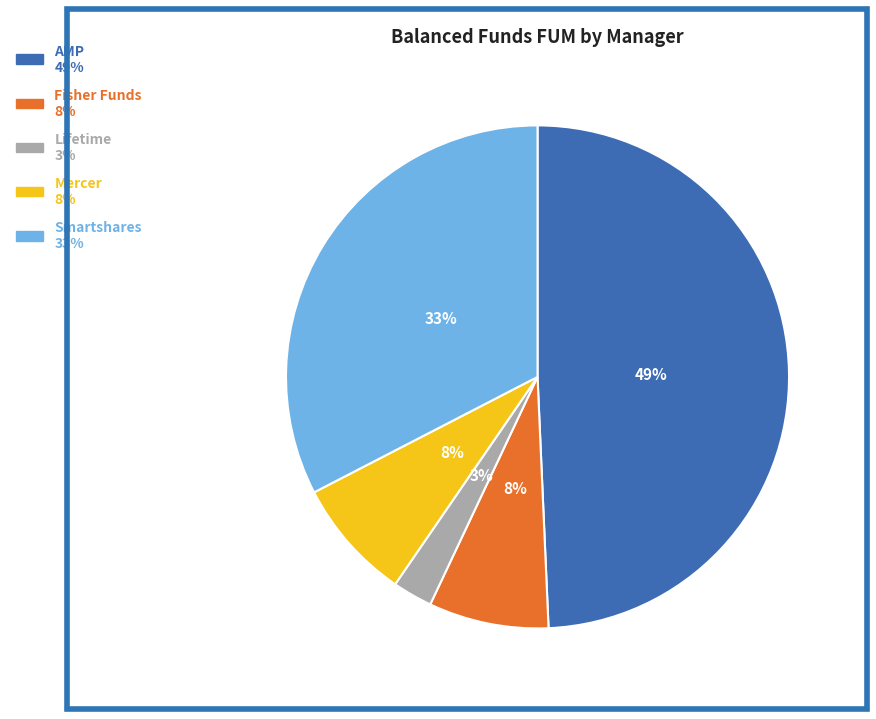

Do Fisher Funds 8% and AMP 49% together represent more than half of the pie?

Yes